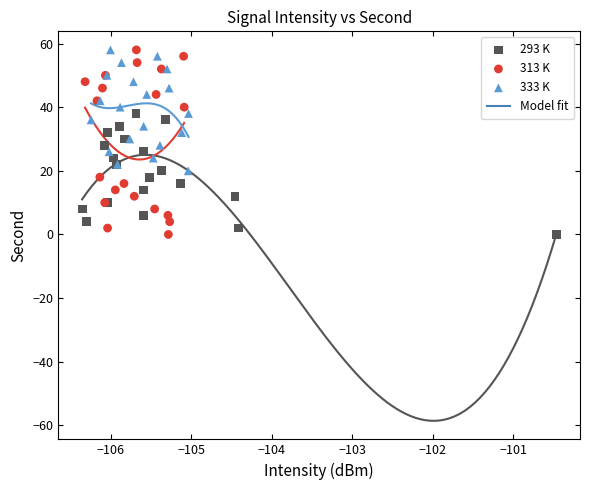

Which series has the widest spread of Y values?

313 K